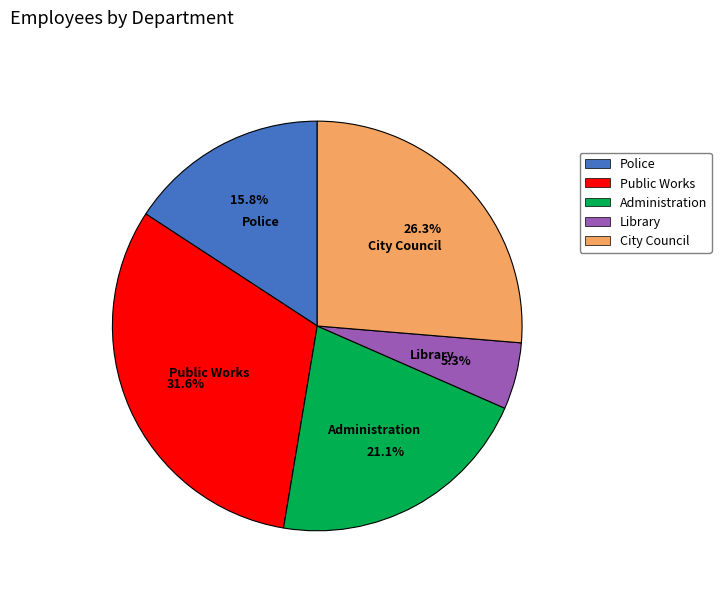

How many slices are in this pie chart?

5